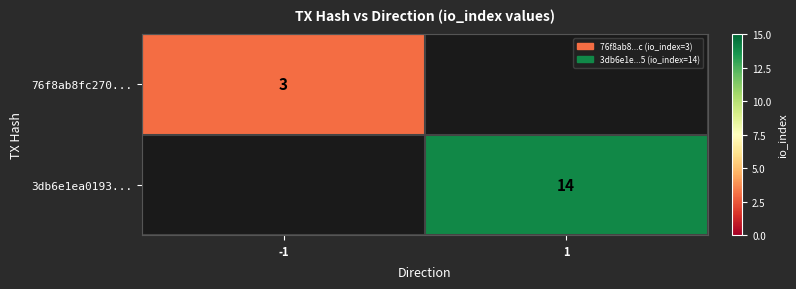

What is the minimum value shown in the chart?

3.0